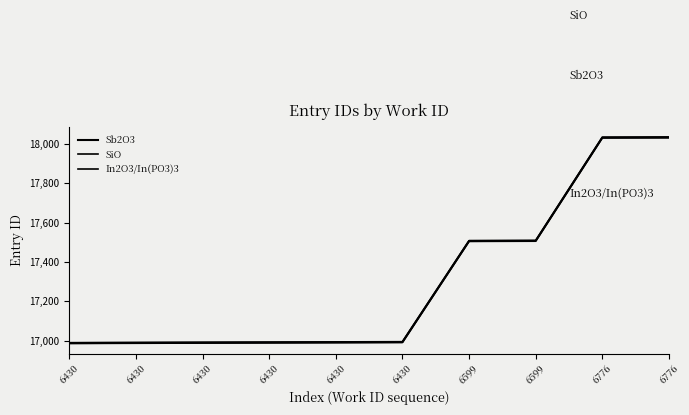

What is the spread (max minus min) of values at 6599?

4